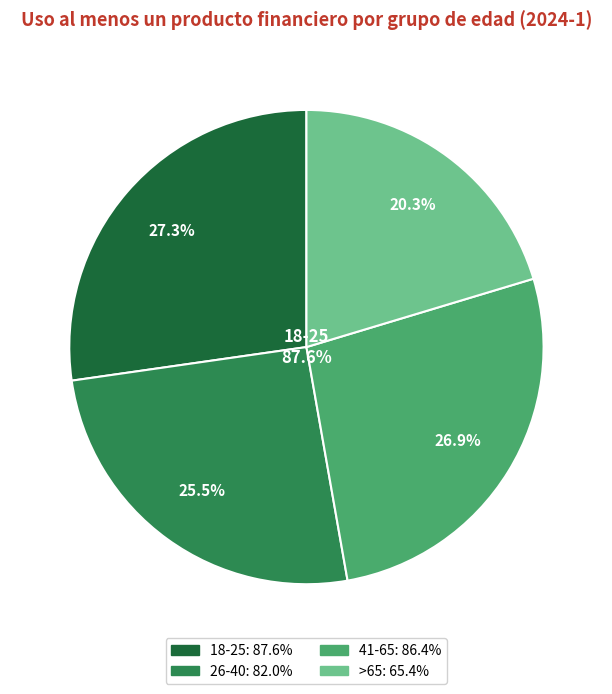

What percentage is NOT represented by 18-25?

72.7%